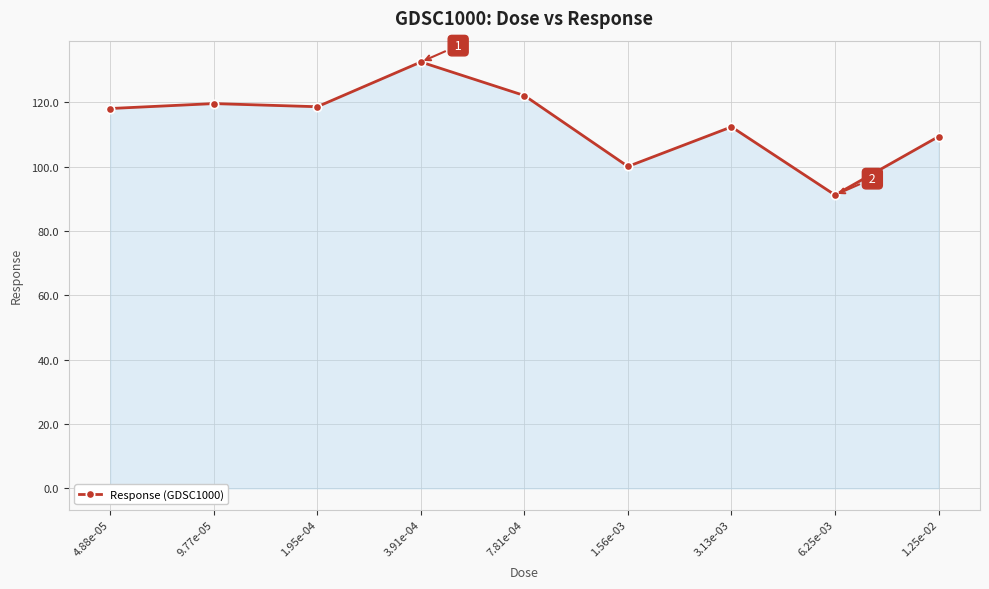

What is the approximate value at 1.95e-04?

118.7